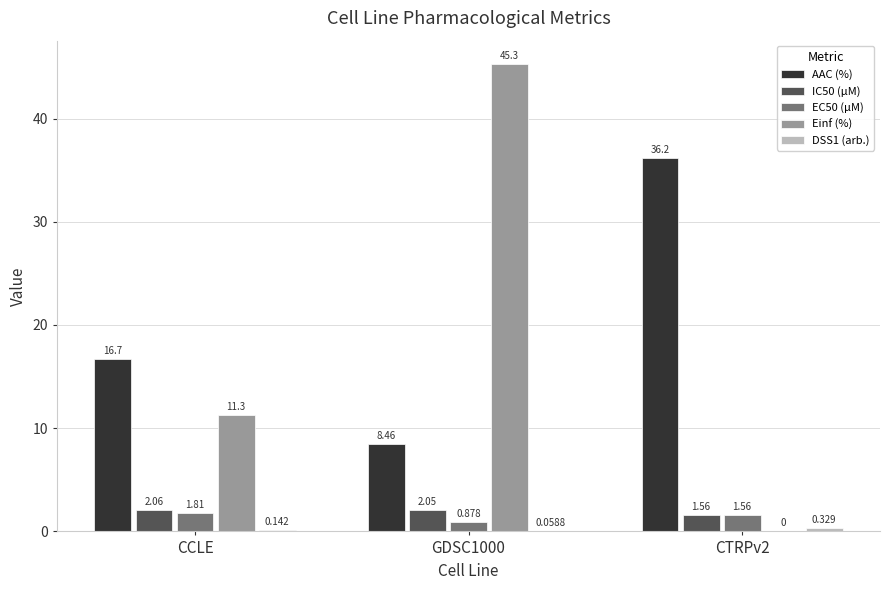

Is the value of EC50 (µM) at GDSC1000 greater than the value of AAC (%) at CTRPv2?

No